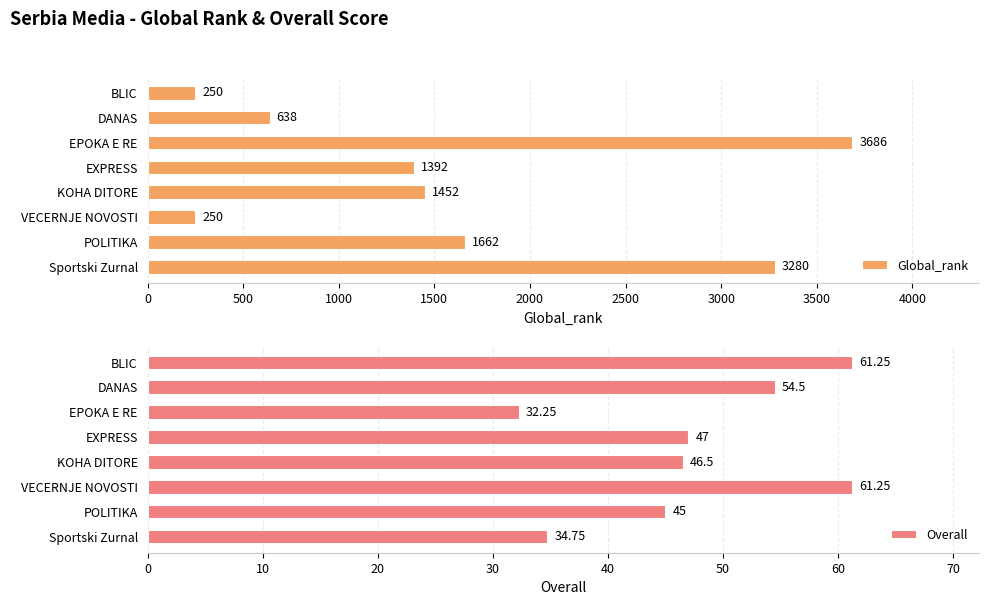

The value of Overall at DANAS is 16.5. True or false?

False